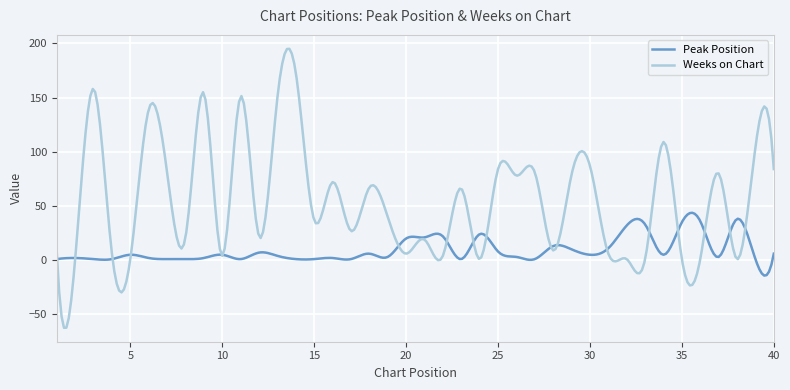

What is the smallest value displayed?

-62.3